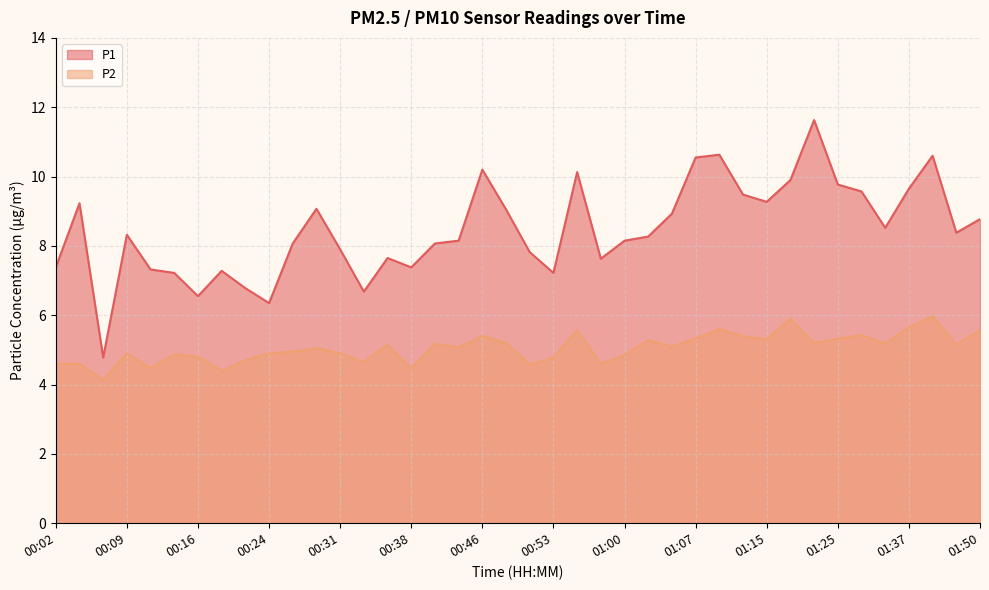

What is the difference between the maximum and minimum values in the P1 series?

6.9